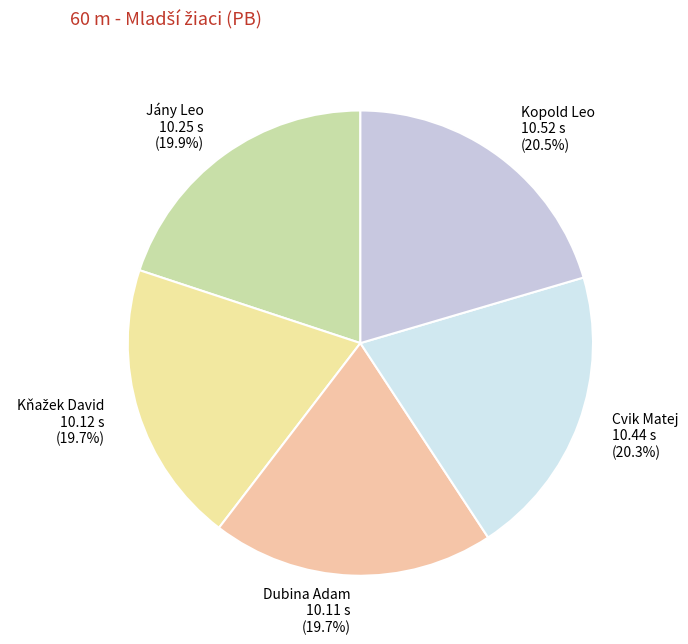

Count the number of slices in the pie.

5